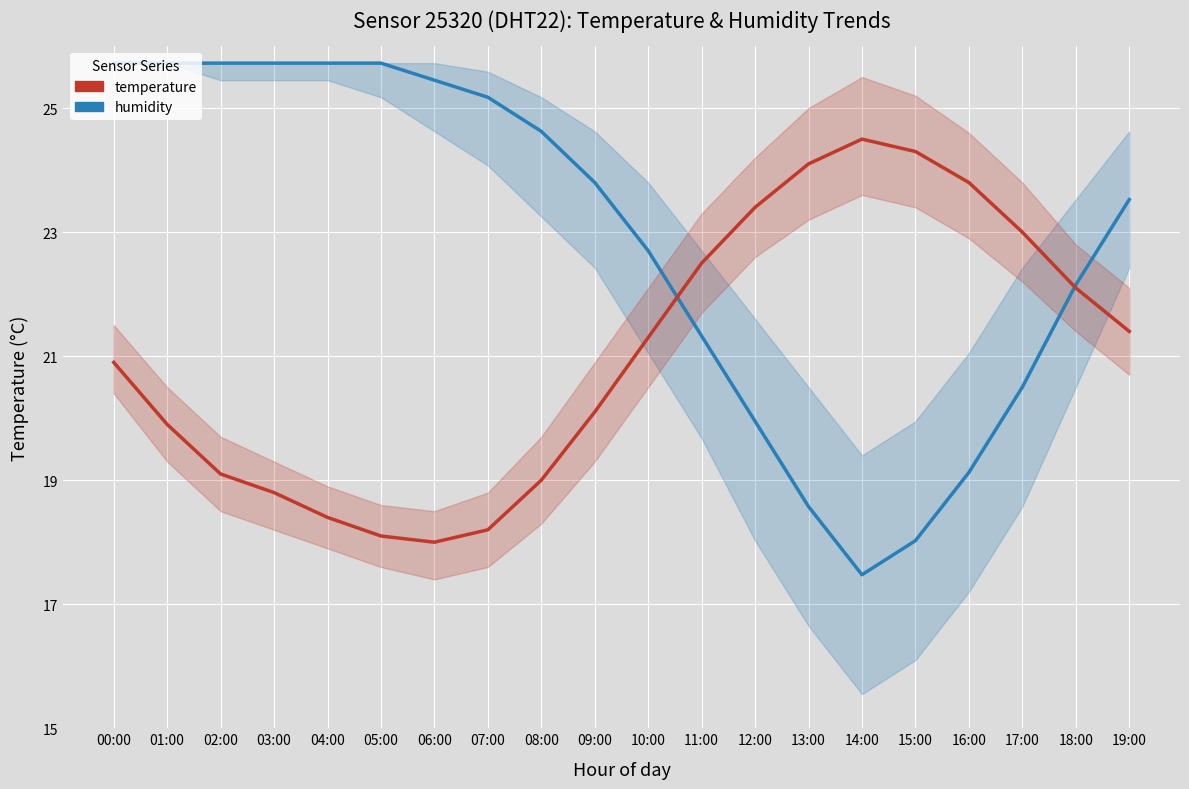

How many interior local peaks does the temperature series have?

1